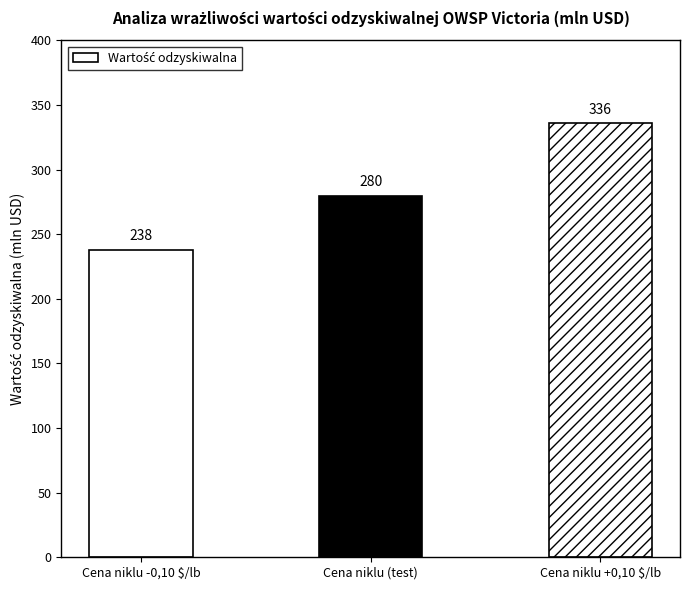

Rank the categories by value from highest to lowest.

Cena niklu +0,10 $/lb, Cena niklu (test), Cena niklu -0,10 $/lb